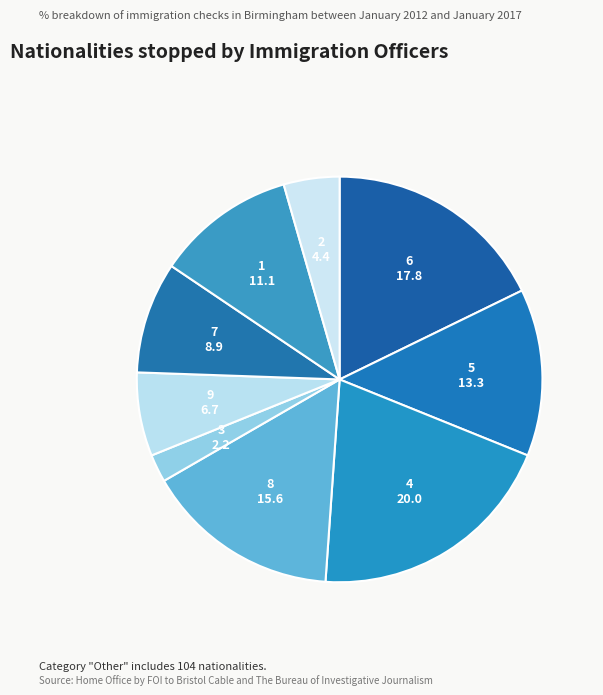

Is 7 the majority of the pie?

No